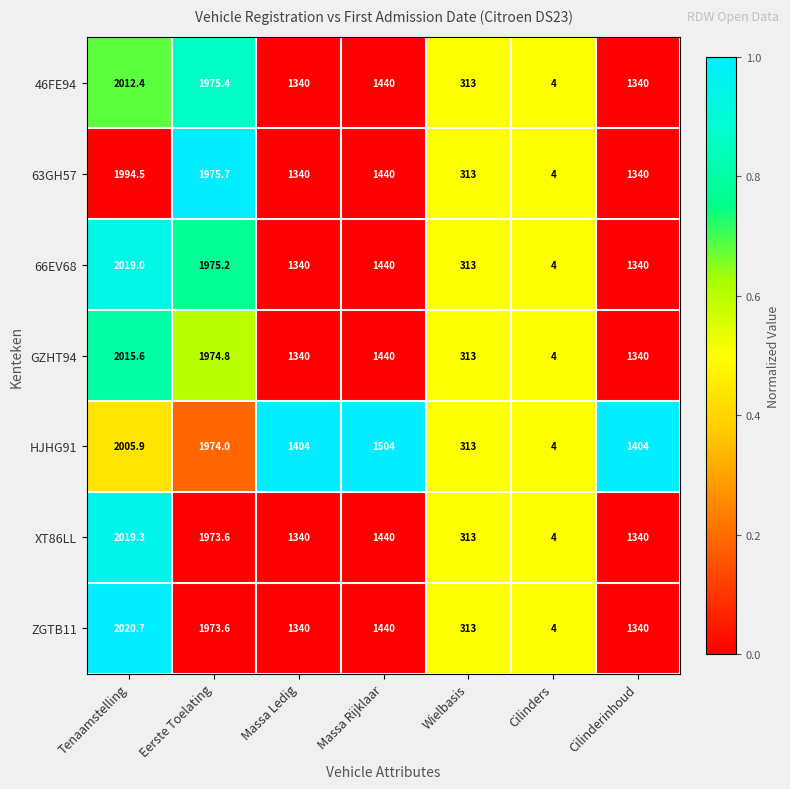

Is it true that XT86LL equals 487.8 at Eerste Toelating?

False